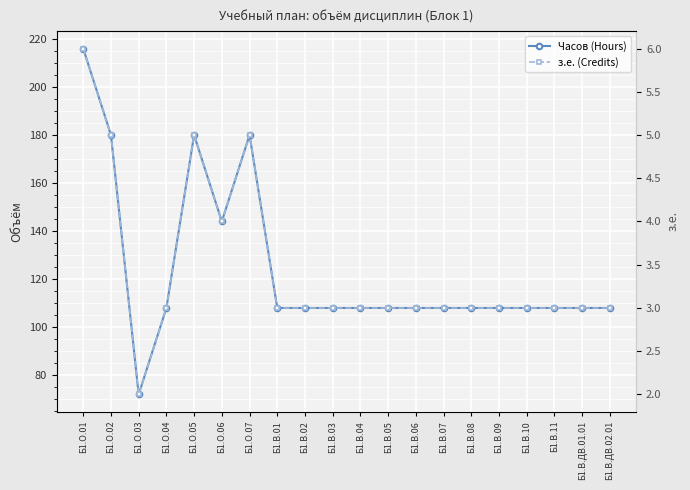

How many values in the Часов (Hours) series are below 108?

1